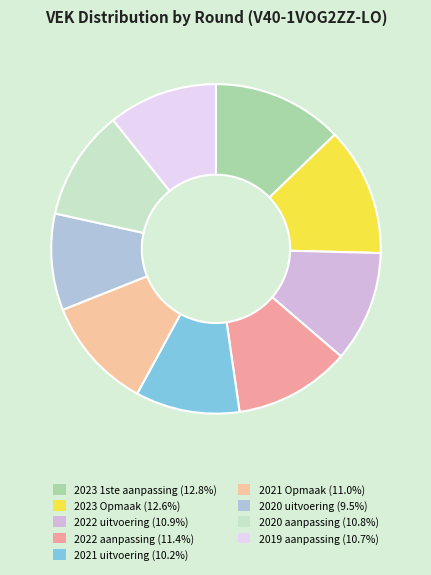

How many slices are in this pie chart?

9